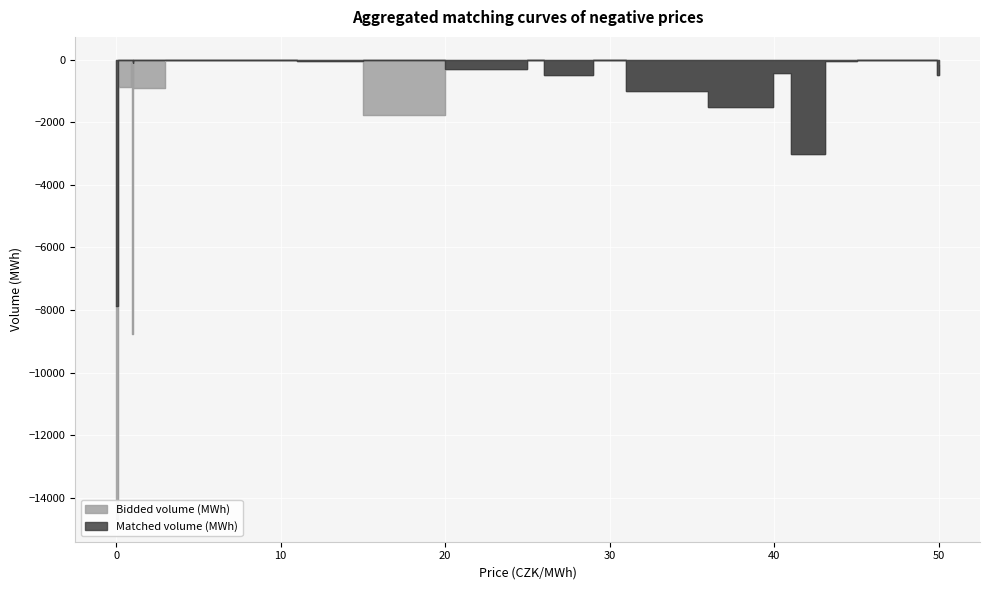

What is the label of the 20th point from the left?

0.97